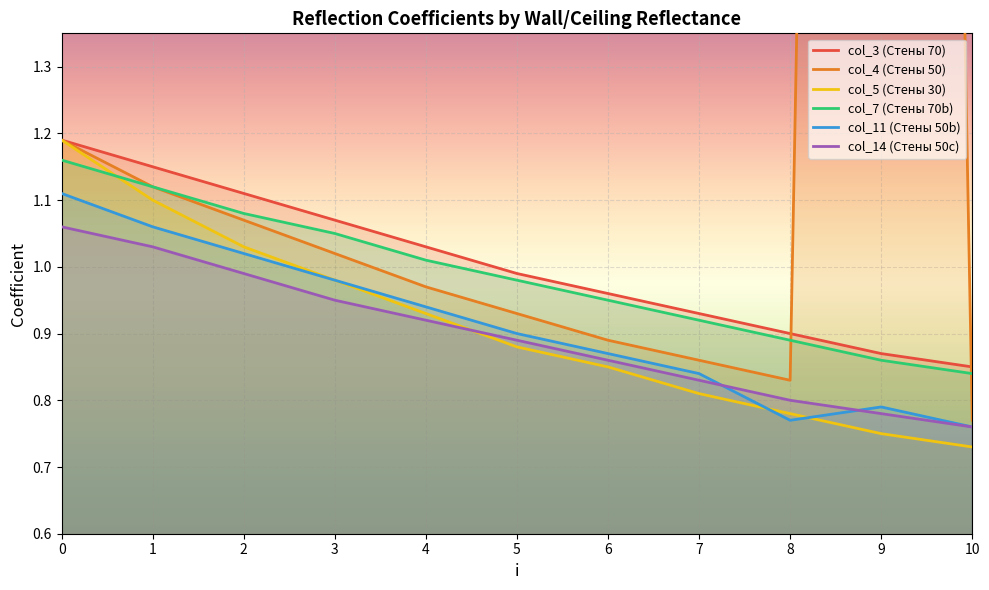

What is the difference between the col_4 (Стены 50) values at 5 and 1?

0.2